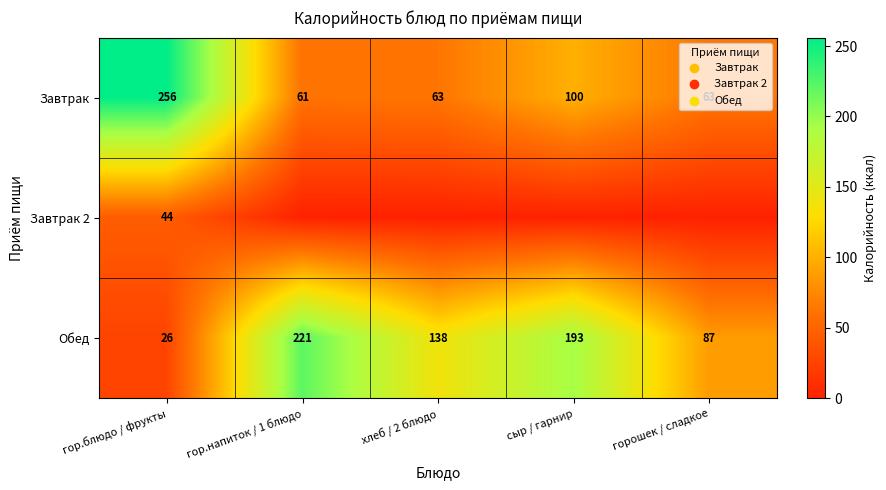

Is it true that Обед equals 75 at хлеб / 2 блюдо?

False